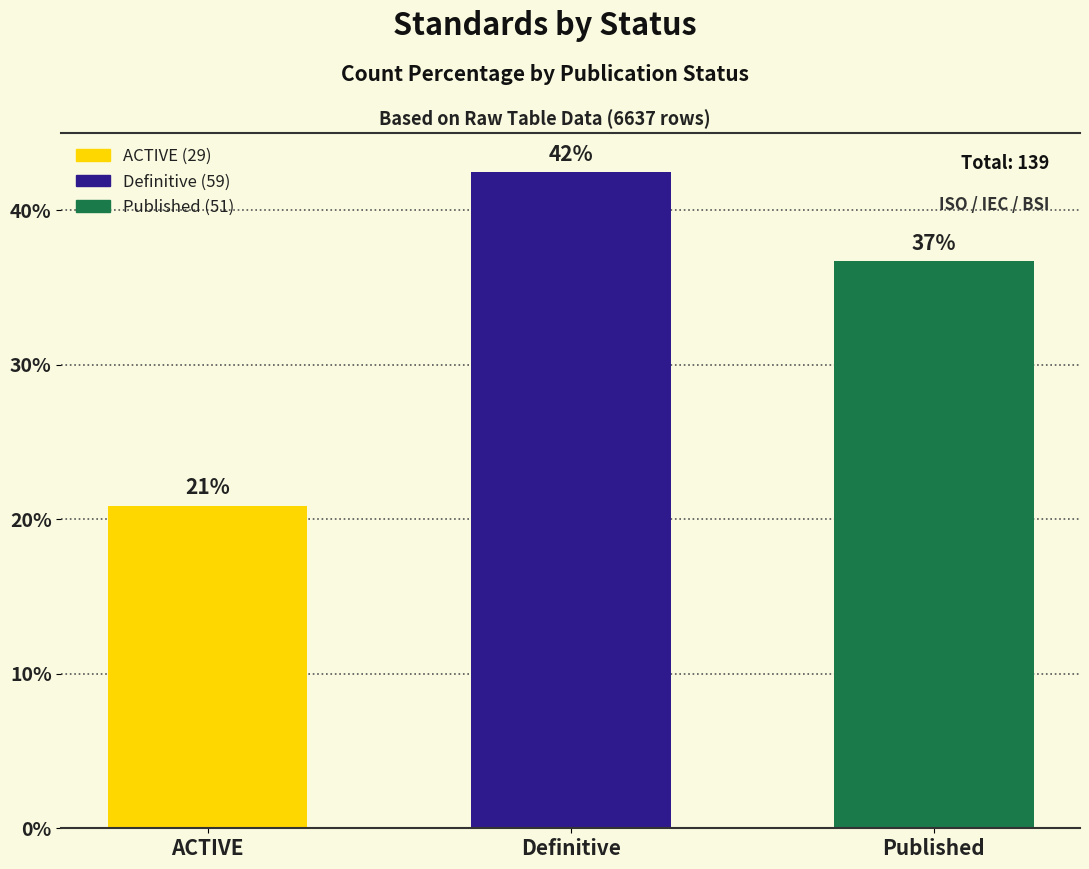

What is the maximum value shown in the chart?

42.4